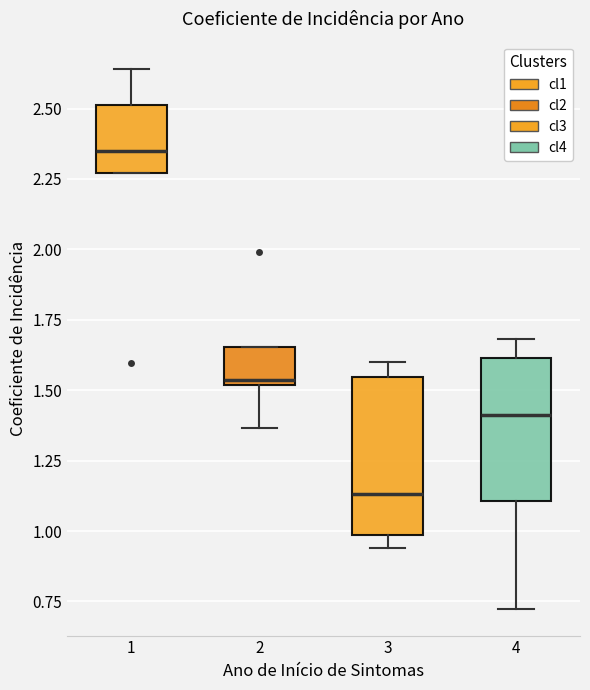

Reading left to right, read every box against the y-axis: the position of its median line, the range the box covers, and the ends of its whiskers. The values are not printed on the chart, so give them approximately, as read against the axis.

1: median 2.35, box 2.25 to 2.50, whiskers 2.25 to 2.65
2: median 1.55, box 1.50 to 1.65, whiskers 1.35 to 1.65
3: median 1.15, box 1.00 to 1.55, whiskers 0.95 to 1.60
4: median 1.40, box 1.10 to 1.60, whiskers 0.70 to 1.70